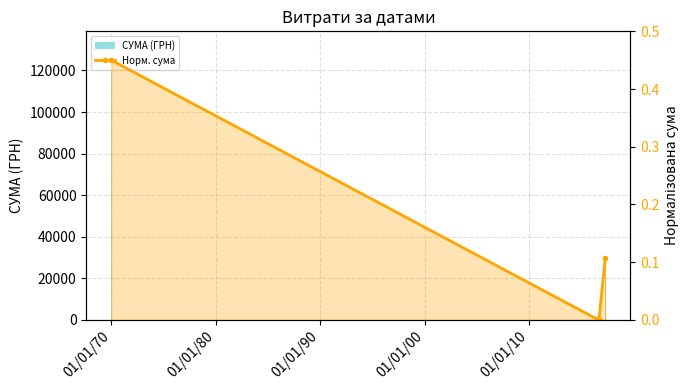

What is the value of the Норм. сума bar at the 1st from the left?

0.5